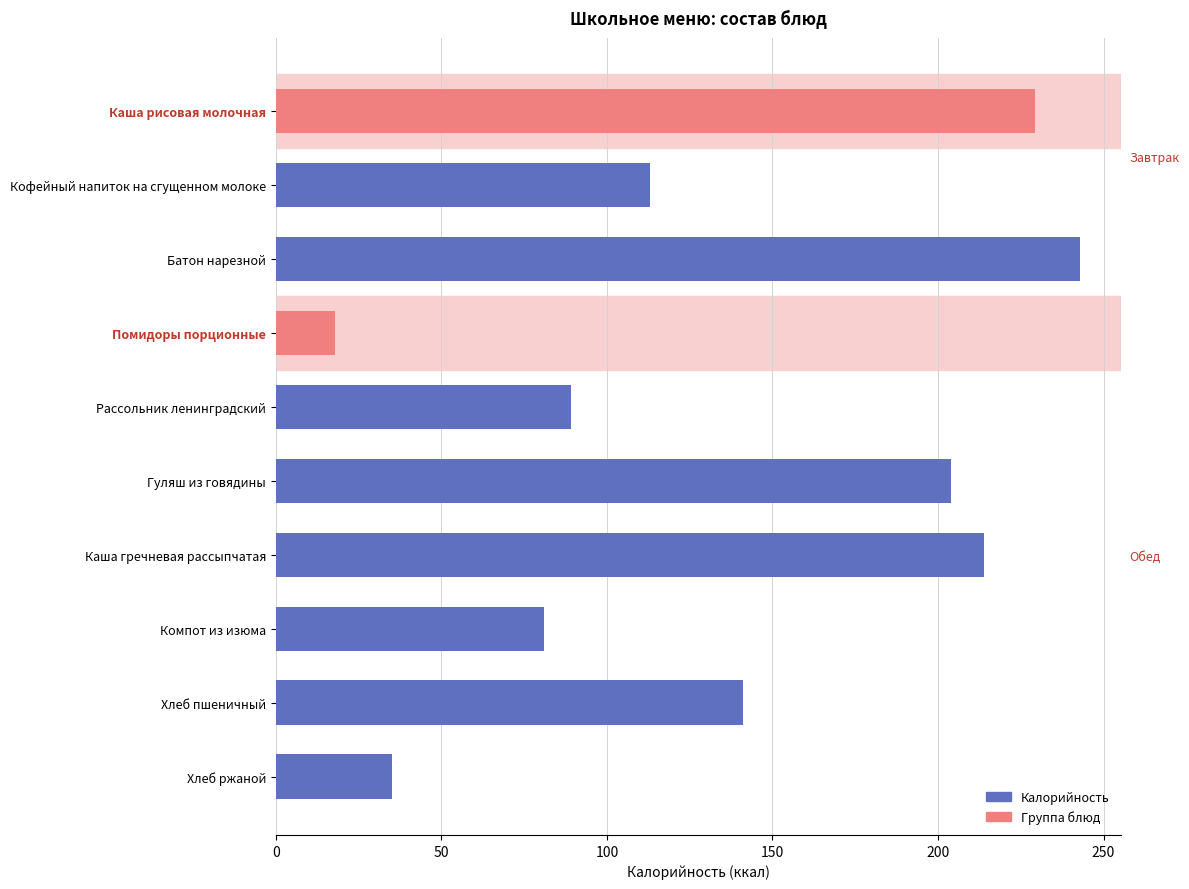

Are the bars grouped side by side (vs. stacked)?

No